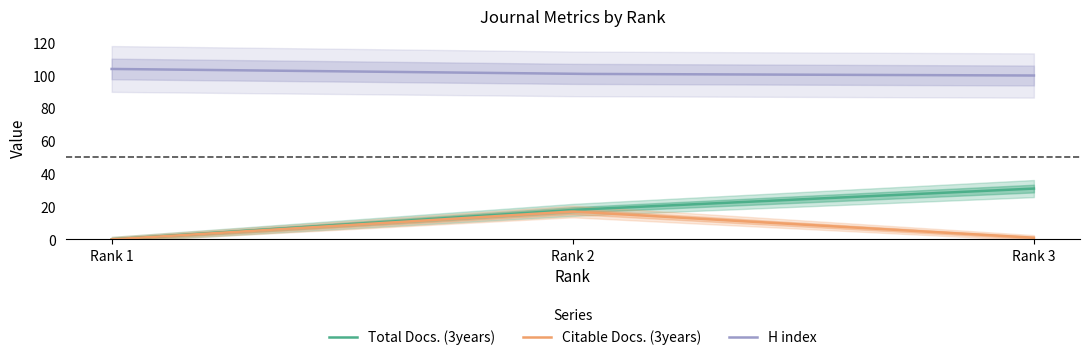

How many lines are shown in the chart?

3